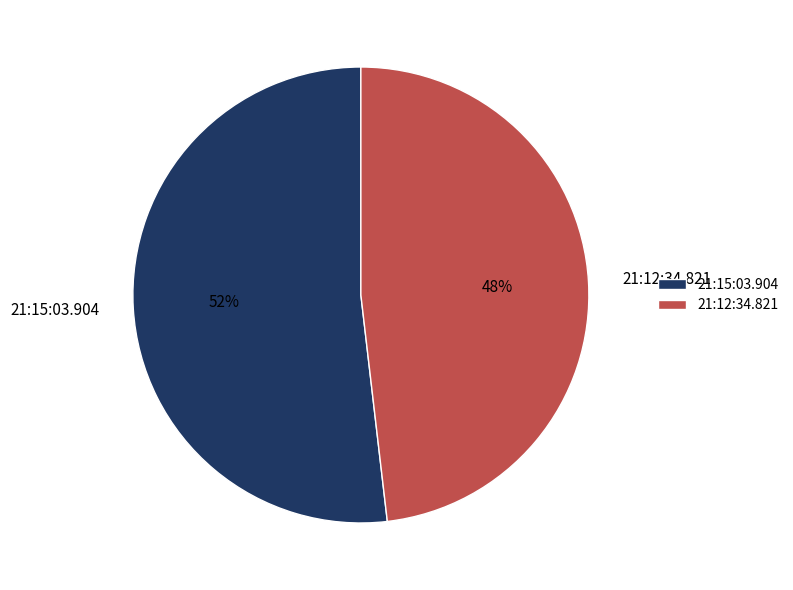

Is the sum of 21:15:03.904 and 21:12:34.821 greater than half?

Yes